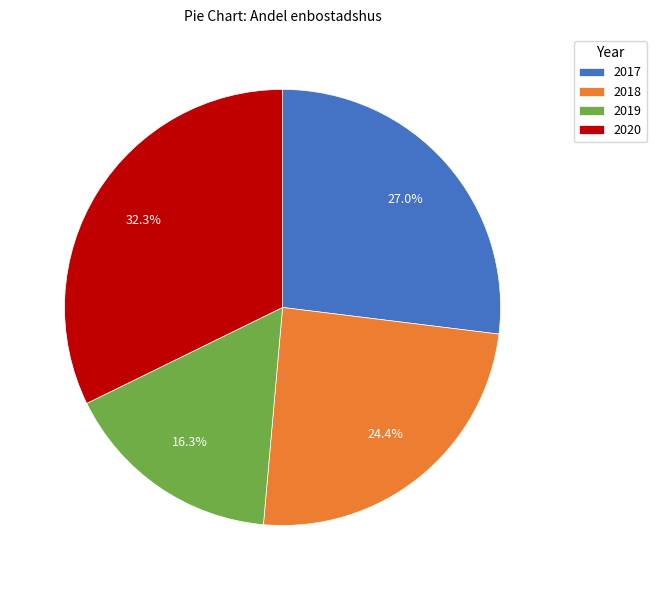

Does 2018 represent more than half of the total?

No